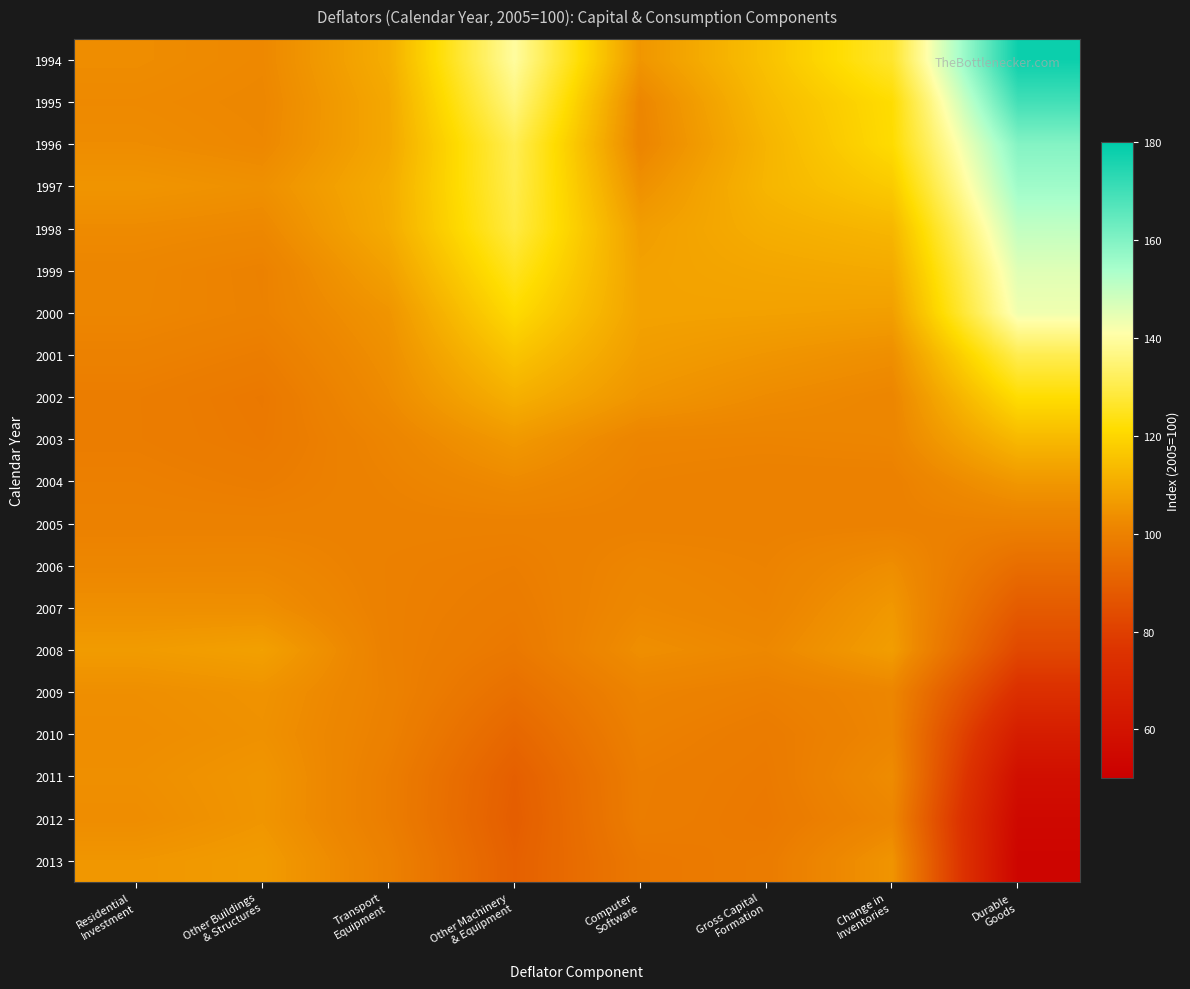

Which series has the largest total across all categories?

1994